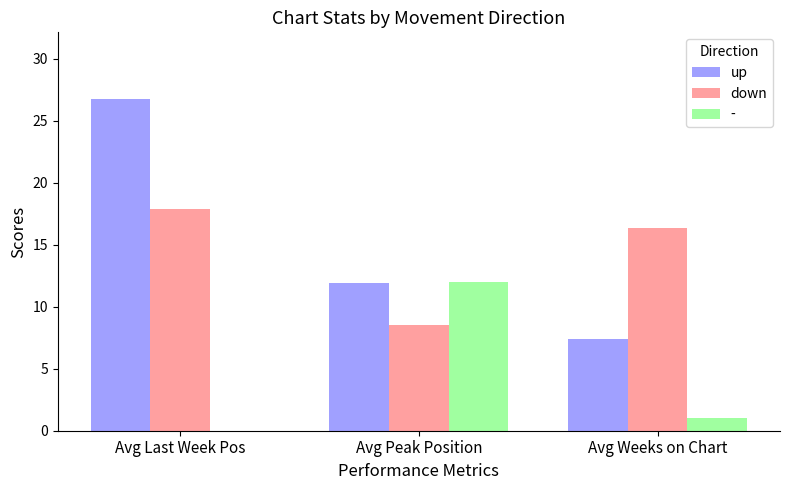

True or false: down has a value of 8.6 at Avg Peak Position.

True